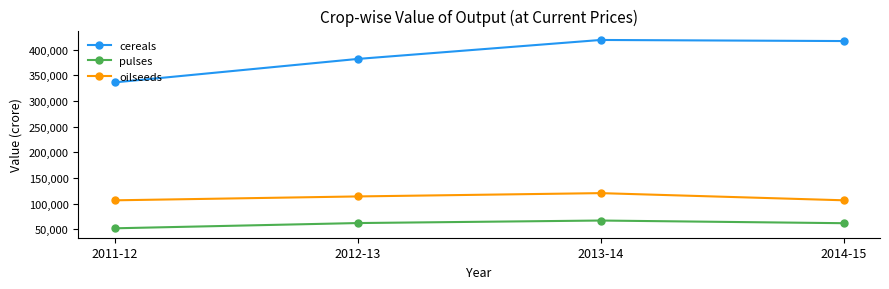

Where is cereals nearest to the value 377667?

2012-13